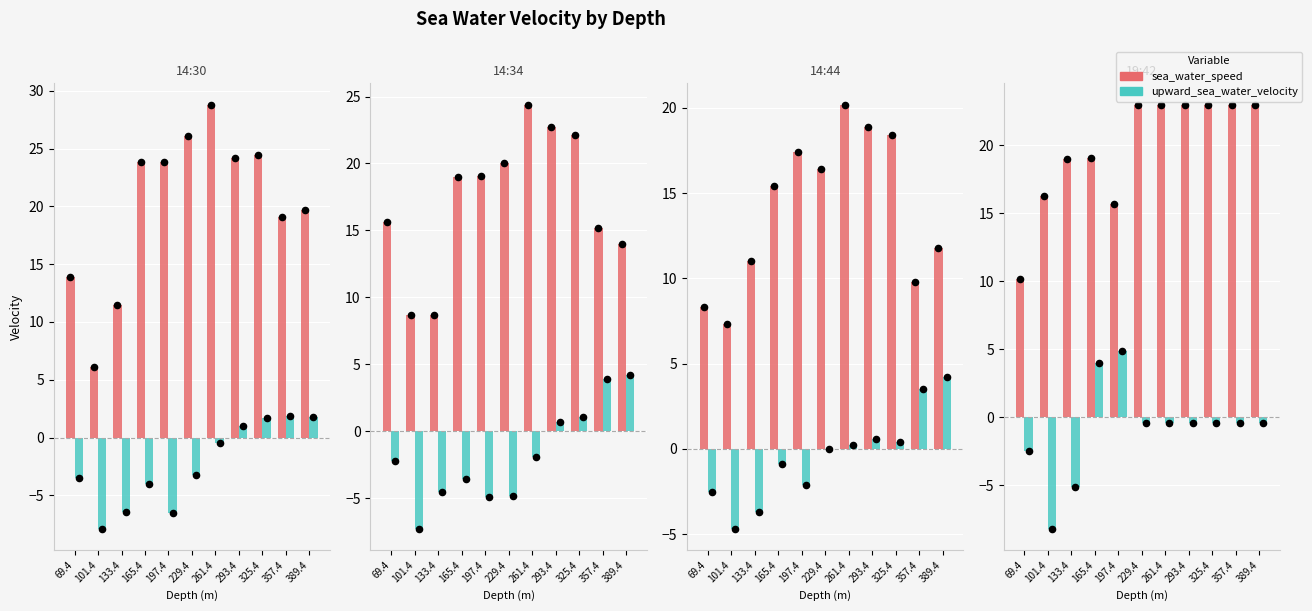

What is the total value across all series at 101.4?

8.1